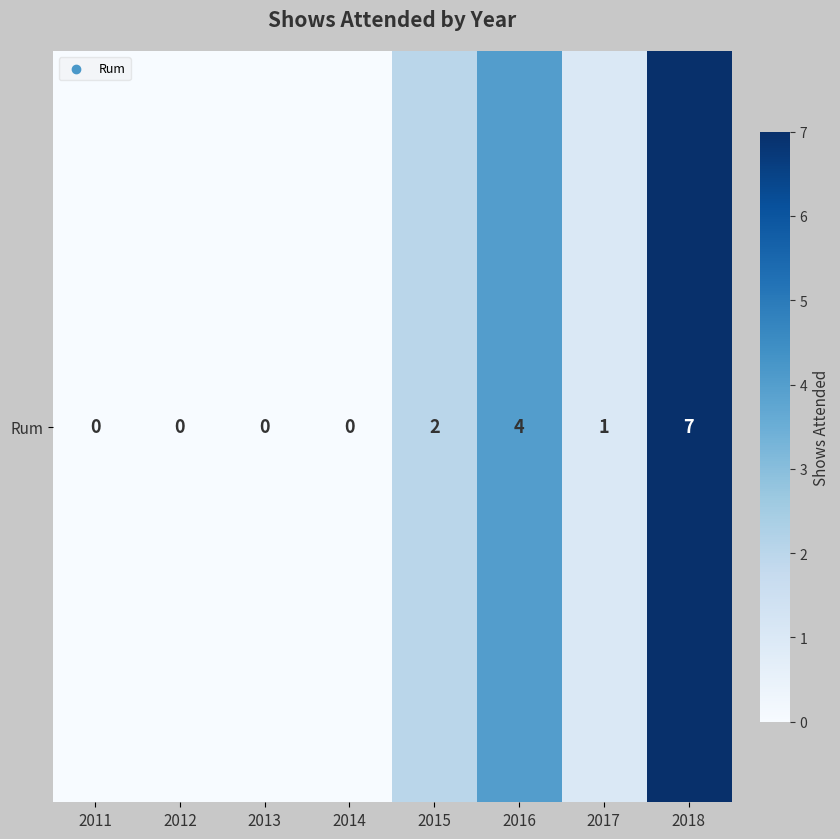

The value at 2016 is 4. True or false?

True